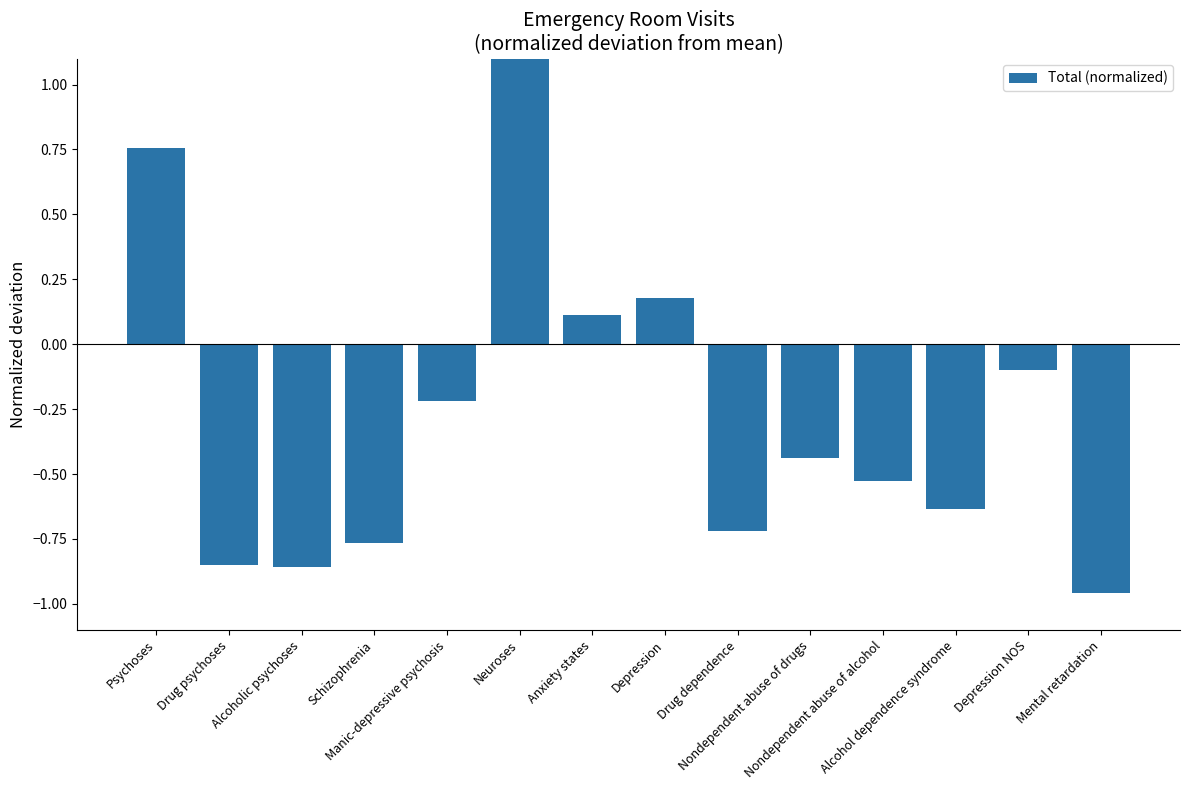

Reading left to right, list all the values displayed in this chart.

0.8	-0.9	-0.9	-0.8	-0.2	5.0	0.1	0.2	-0.7	-0.4	-0.5	-0.6	-0.1	-1.0